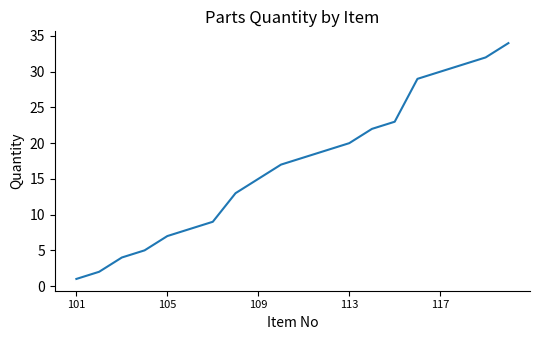

True or false: the data has more than 0 interior local peaks.

False